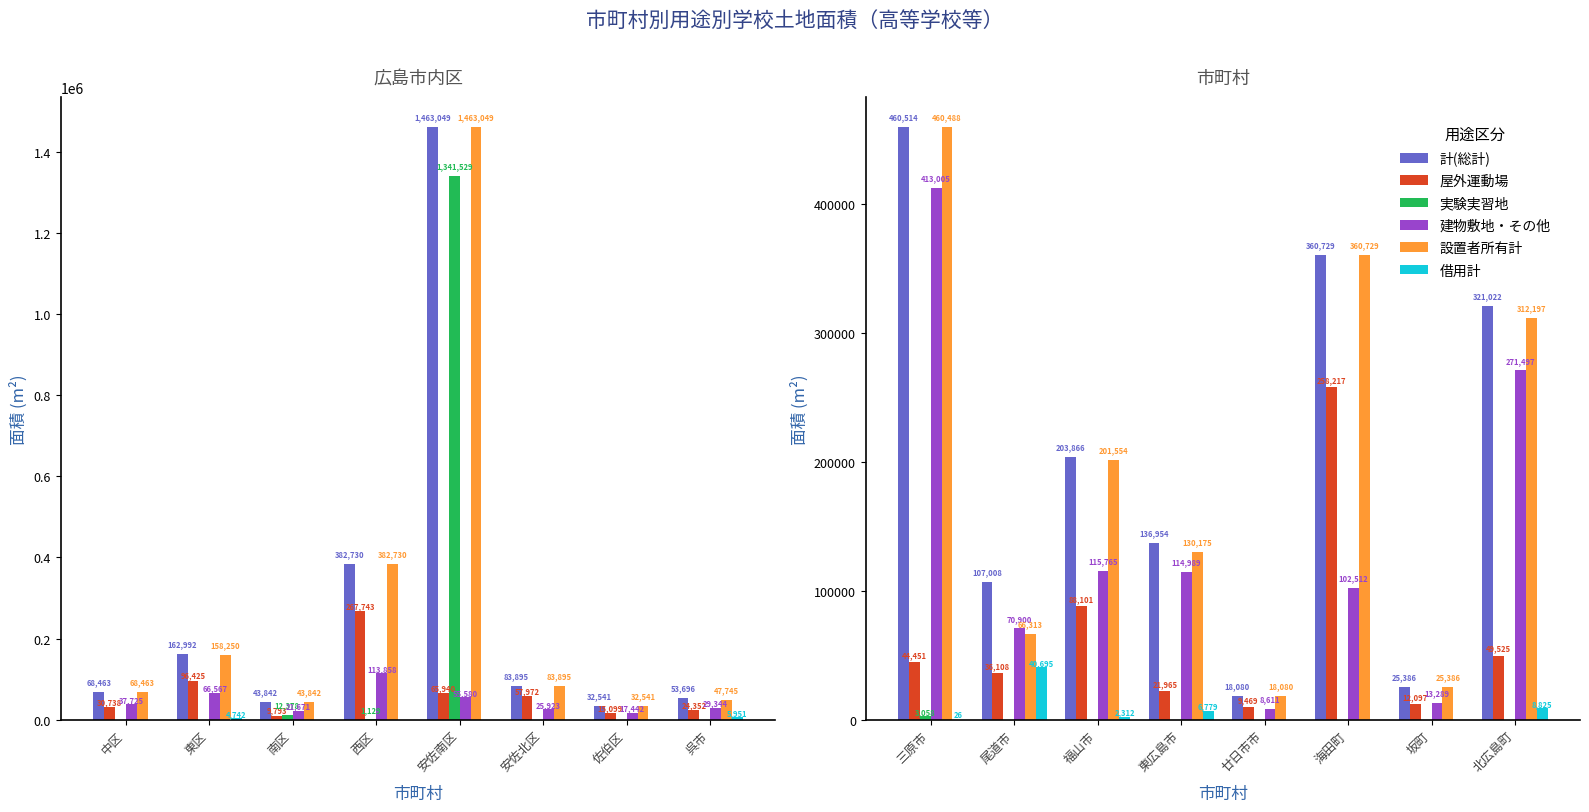

Is it true that 屋外運動場 equals 55053 at 尾道市?

False